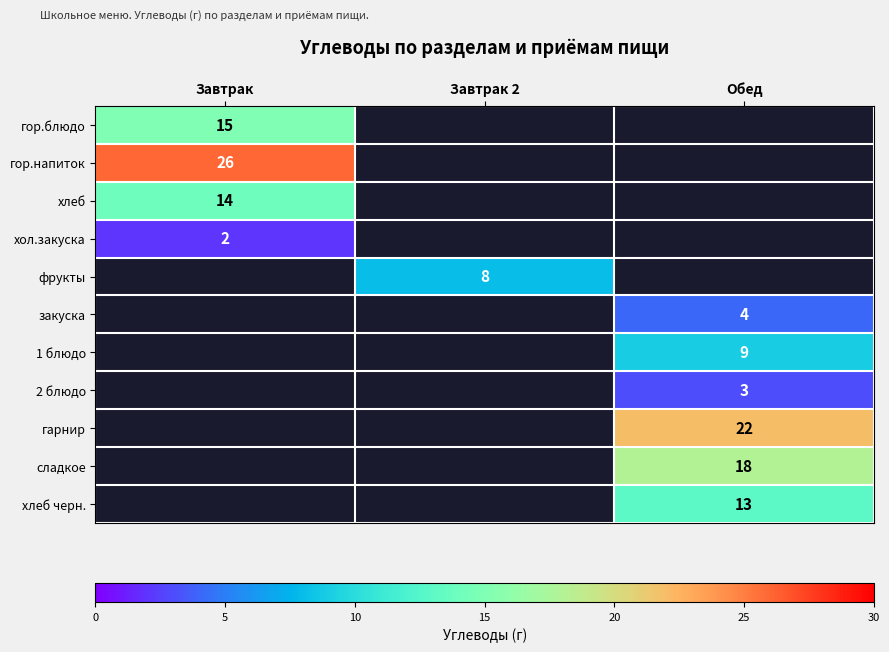

Is it true that хол.закуска equals 4 at Завтрак?

False